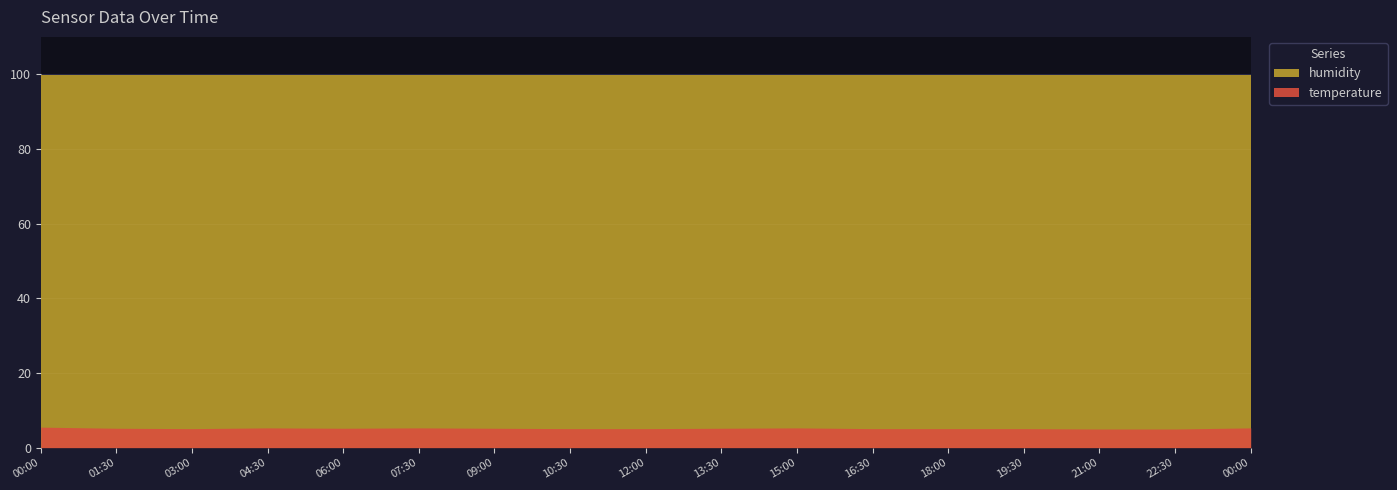

At which label does humidity reach its peak?

00:00